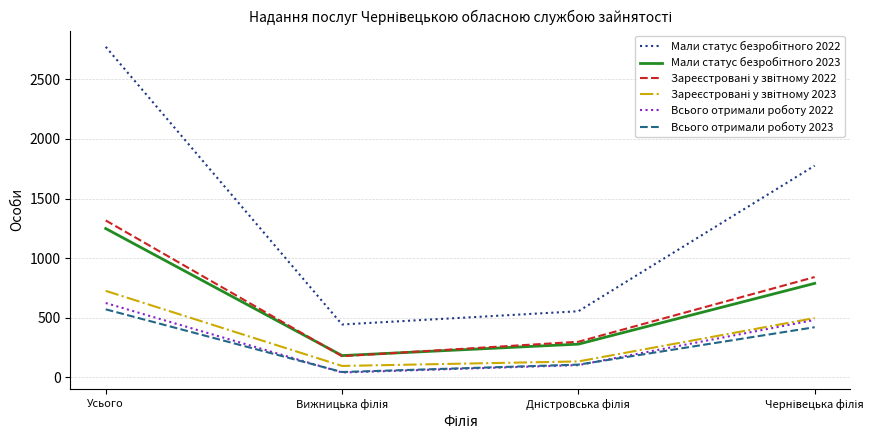

Does the chart display data point markers on the line(s)?

No